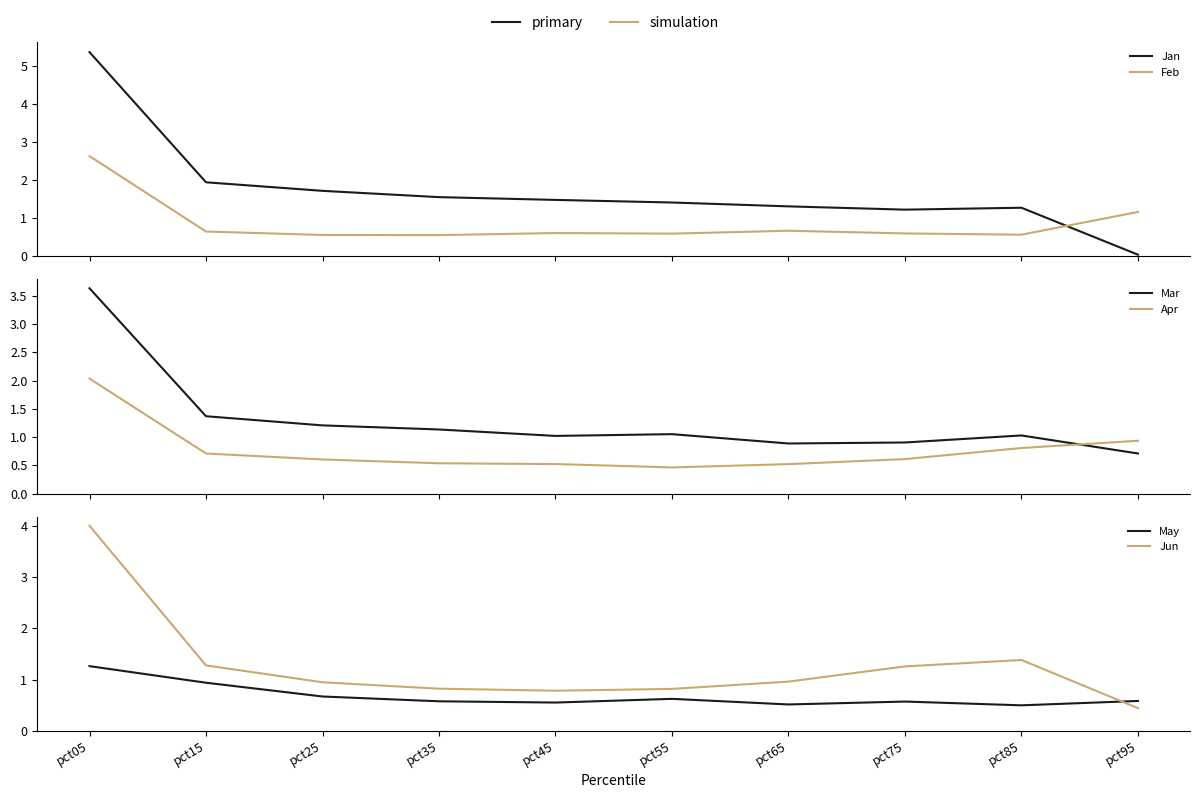

Count the number of categories in the chart.

10